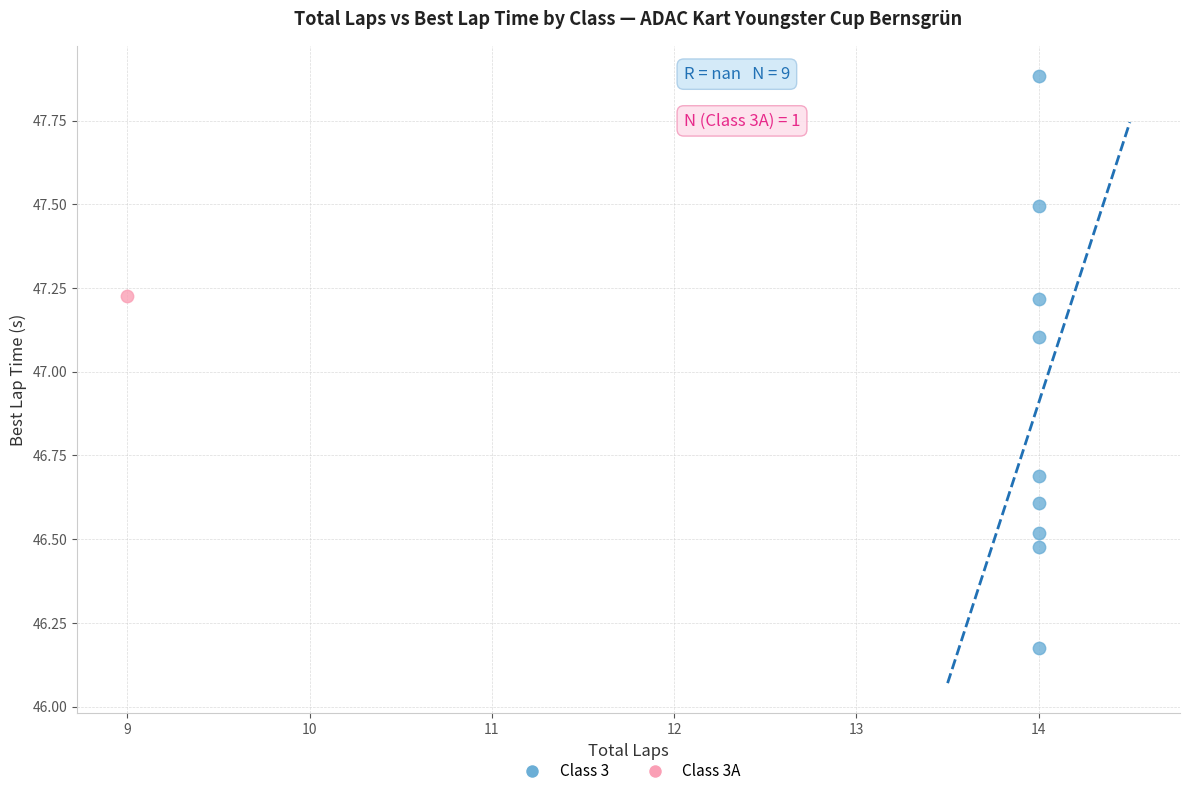

What are all the series names shown in the legend?

Class 3, Class 3A